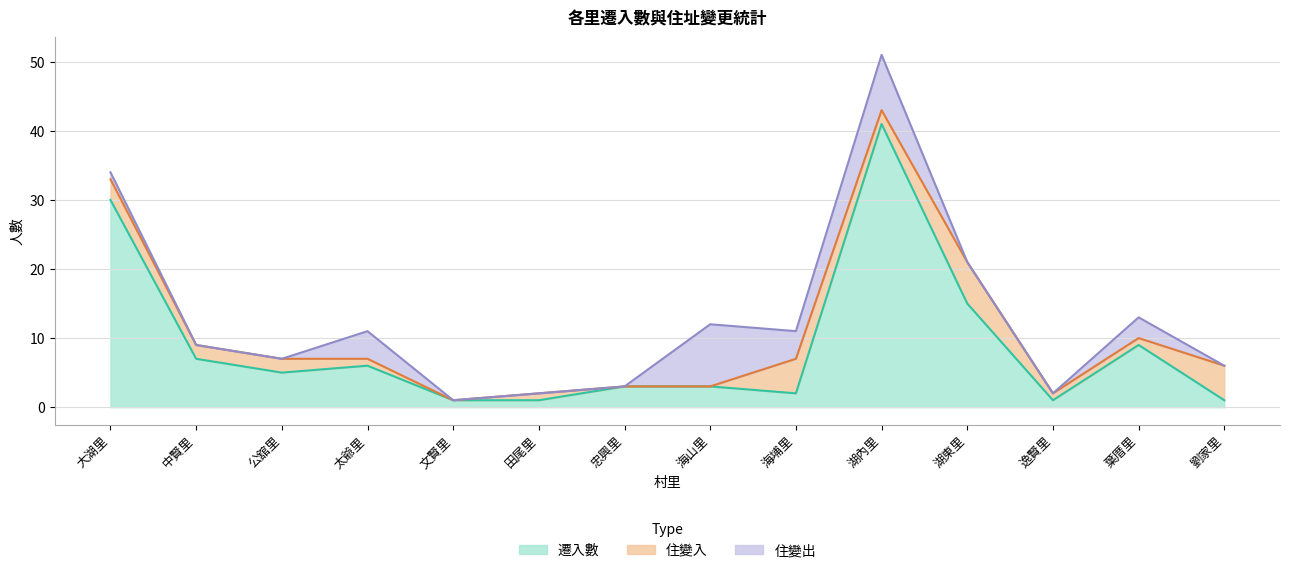

Which category has the highest value across all series?

湖內里